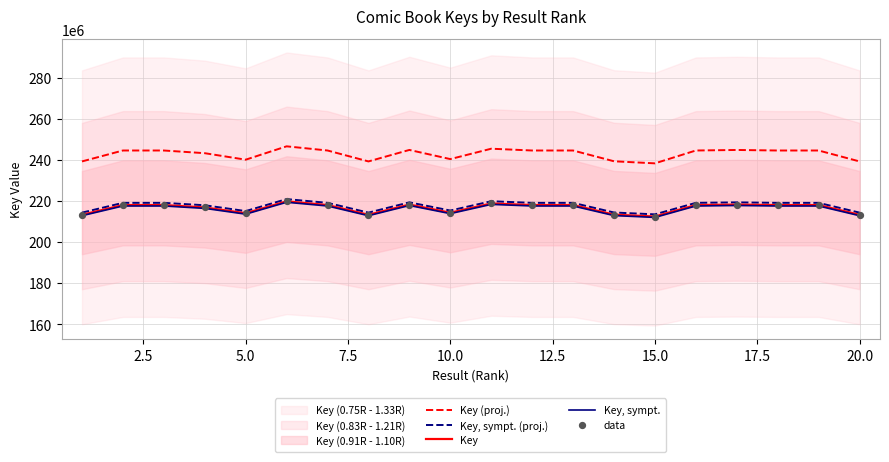

What is the minimum value for Key, sympt. (proj.)?

213529436.5